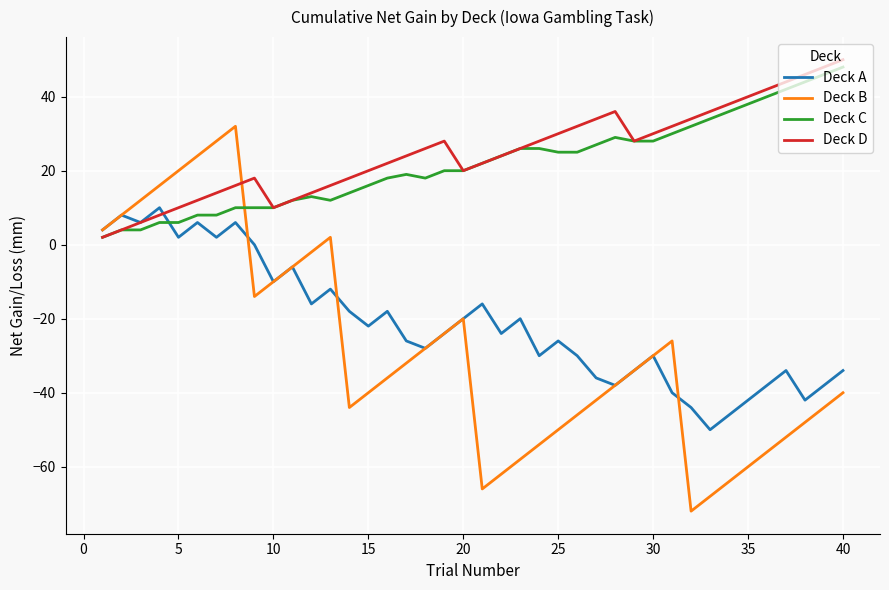

How many lines are shown in the chart?

4